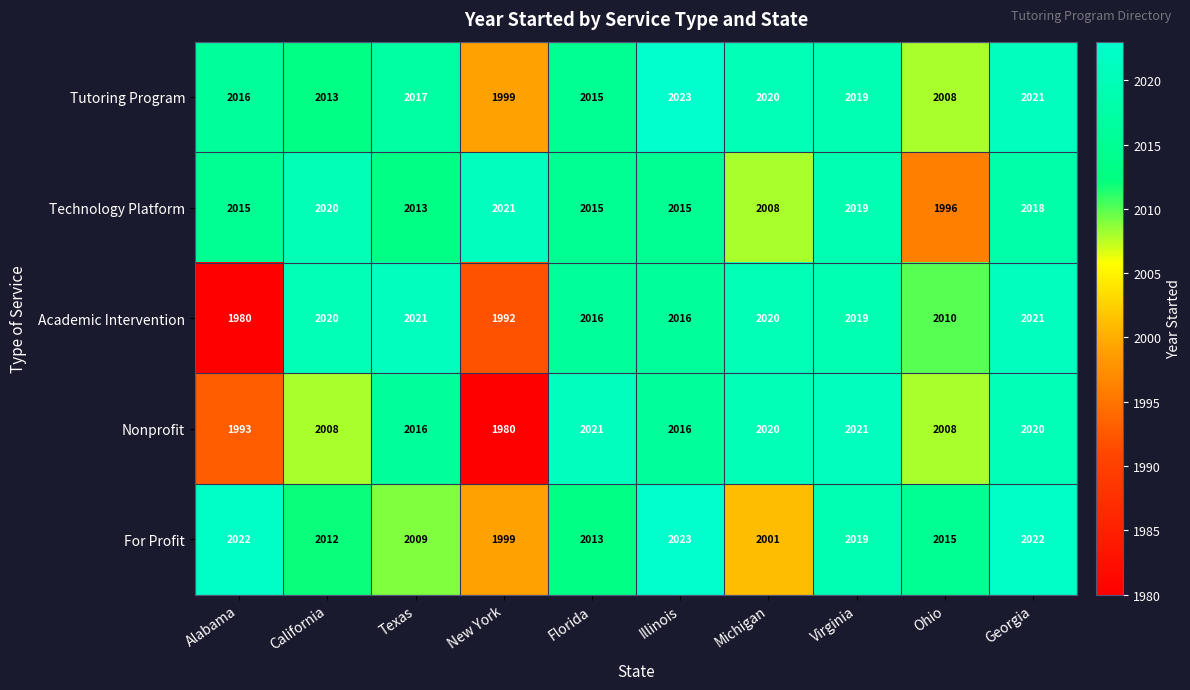

Is the value of Academic Intervention at Ohio greater than the value of Tutoring Program at Texas?

No